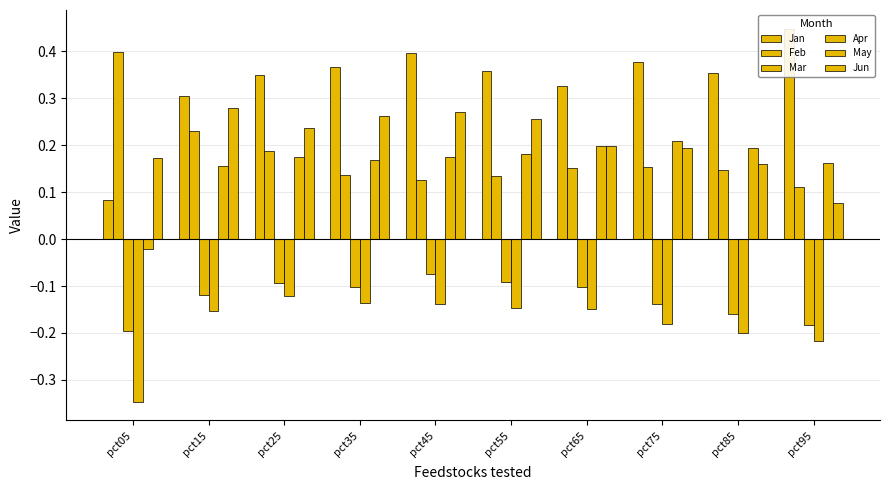

How many Feb values are between 0 and 1?

10